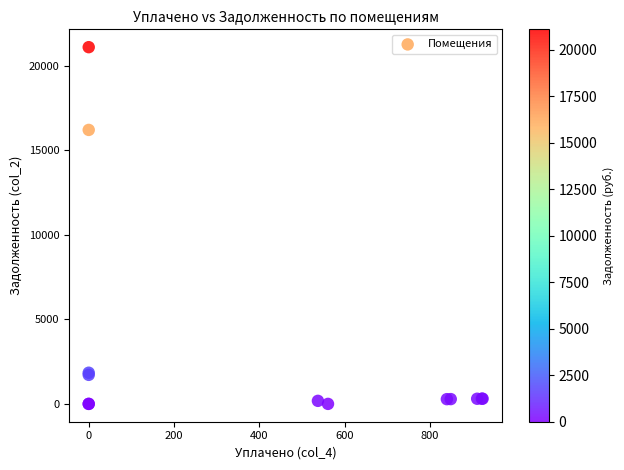

What Y value in the scatter plot is closest to 10542?

16193.8